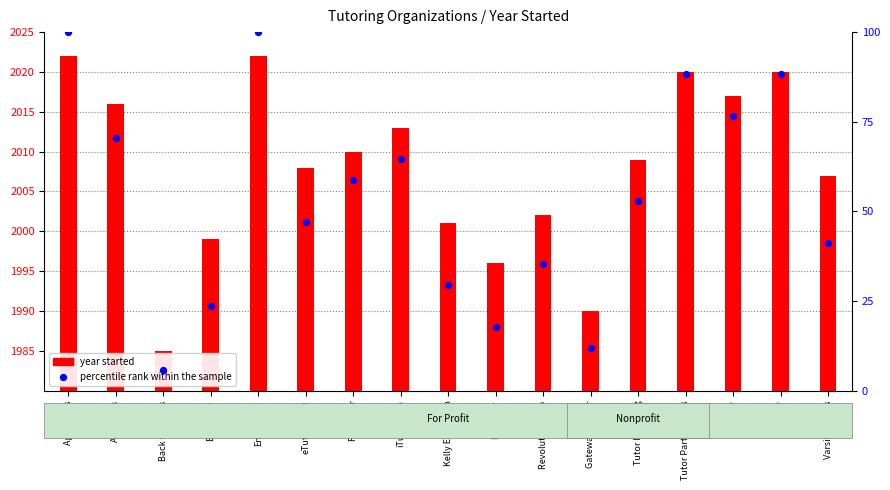

What is the change in value from FEV Tutor to Tutorfly?

+17.6